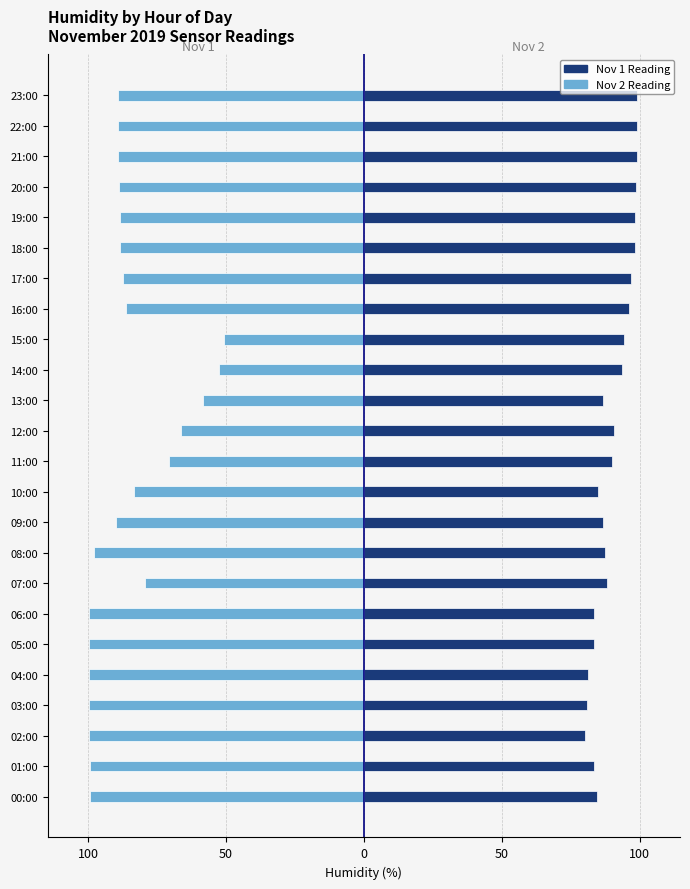

Where is Nov 1 Reading nearest to the value -75?

11:00